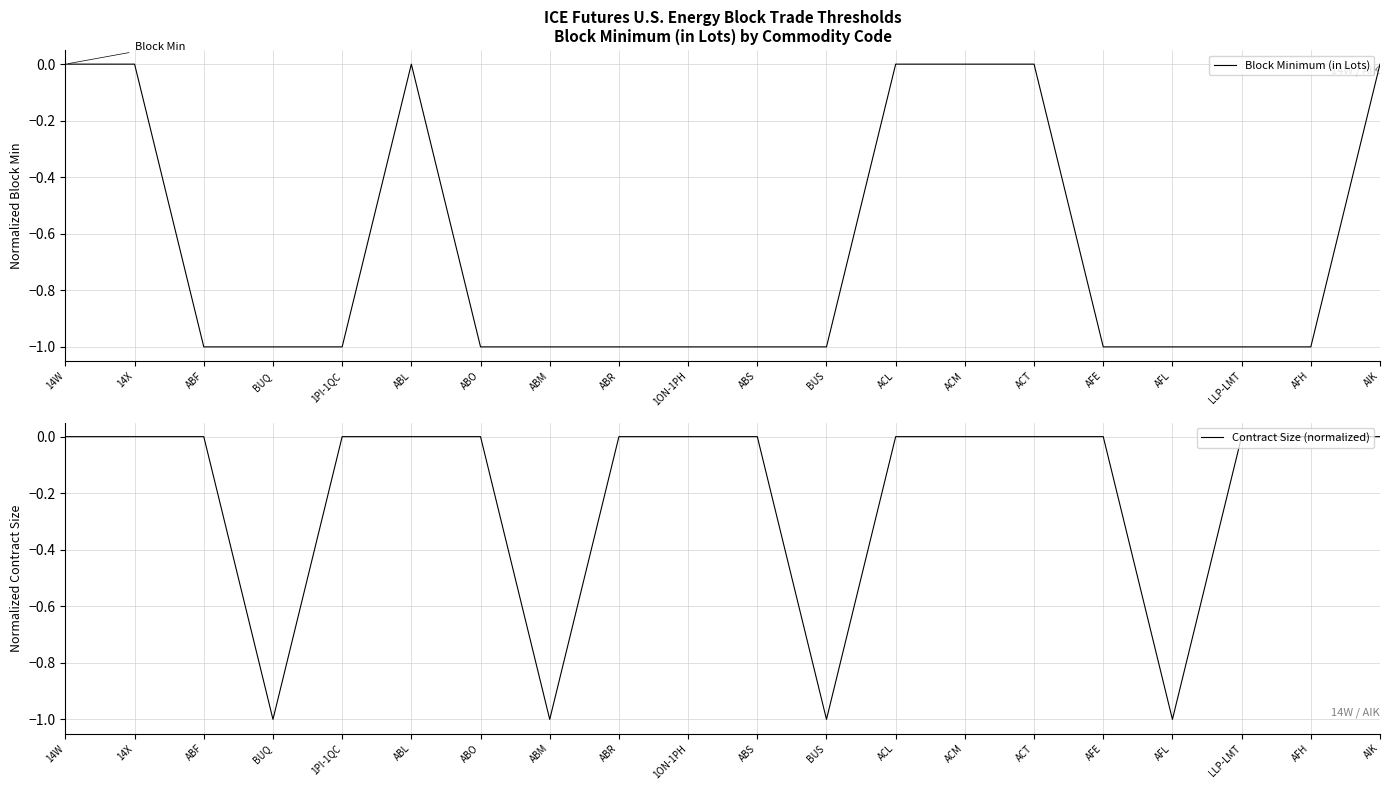

What is the difference between the maximum and minimum values in the Contract Size (normalized) series?

1.0